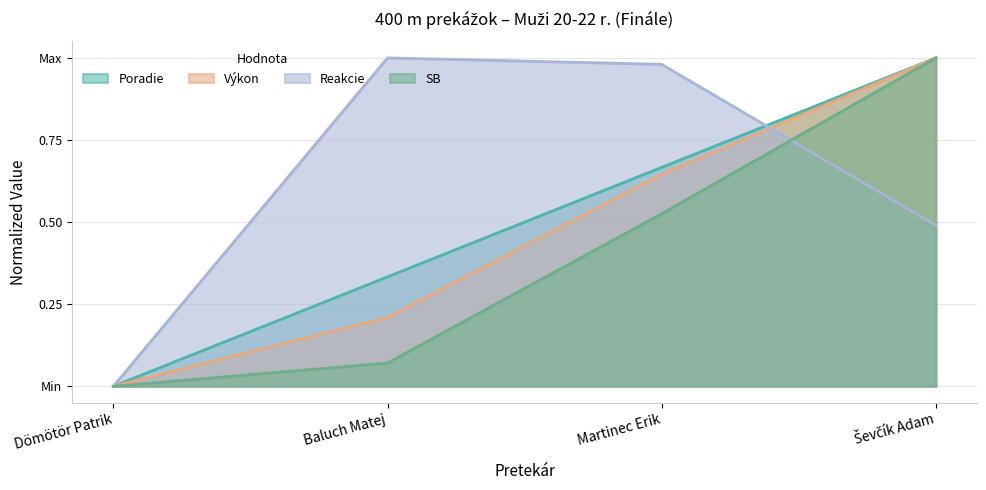

What are all the series names shown in the legend?

Poradie, Výkon, Reakcie, SB